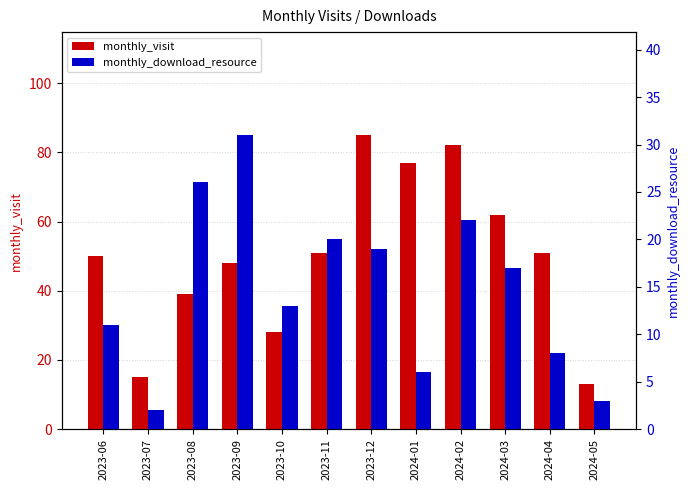

Count the number of categories in the chart.

12